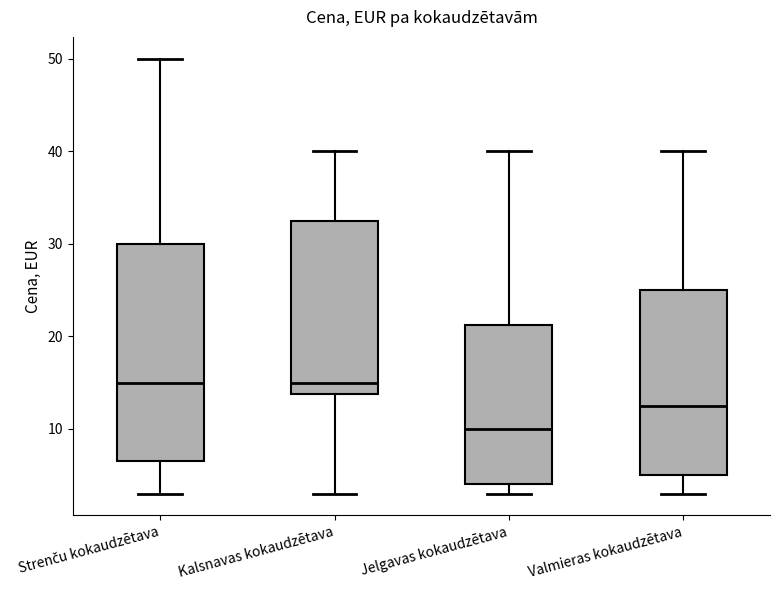

Which box has the lowest median line?

Jelgavas kokaudzētava